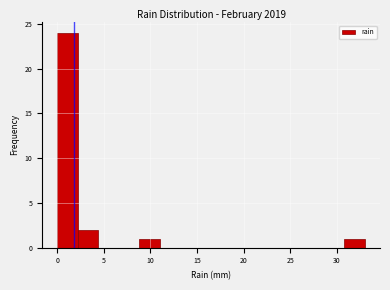

Reading left to right, transcribe this chart: for each bar, give the range it covers on the x-axis and its height. Neither the bar edges nor the heights are printed on the chart, so give them approximately, as read against the axes.

0.0 to 2.2: 24
2.2 to 4.4: 2
4.4 to 6.6: 0
6.6 to 8.8: 0
8.8 to 11.0: 1
11.0 to 13.2: 0
13.2 to 15.4: 0
15.4 to 17.6: 0
17.6 to 19.8: 0
19.8 to 22.0: 0
22.0 to 24.2: 0
24.2 to 26.4: 0
26.4 to 28.6: 0
28.6 to 30.8: 0
30.8 to 33.0: 1